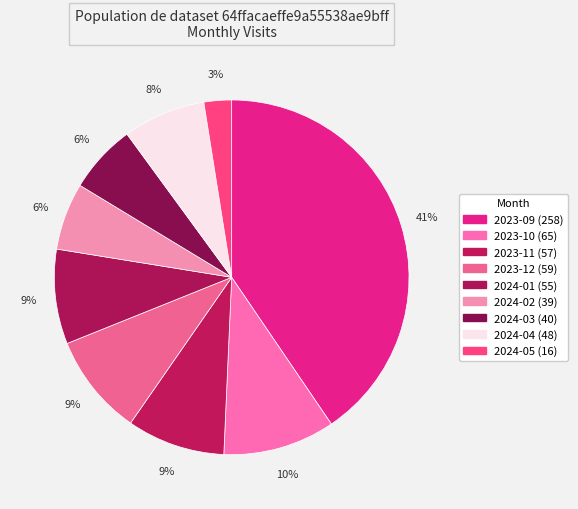

What percentage is the 2024-02 slice, to the nearest percent?

6%